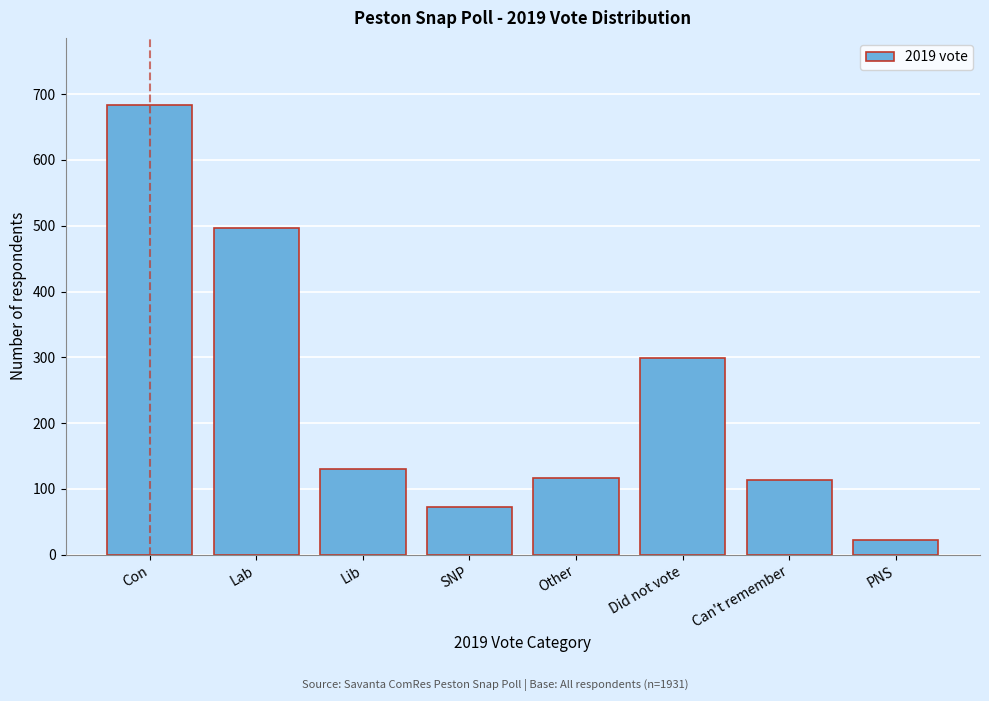

What is the value of the 2nd bar from the left?

496